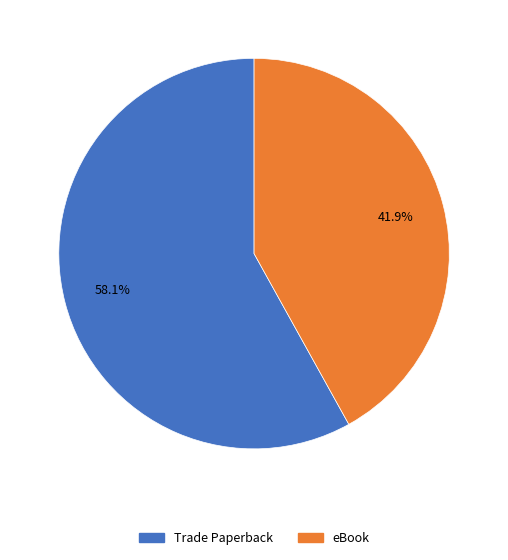

What percentage is the Trade Paperback slice, to the nearest percent?

58%